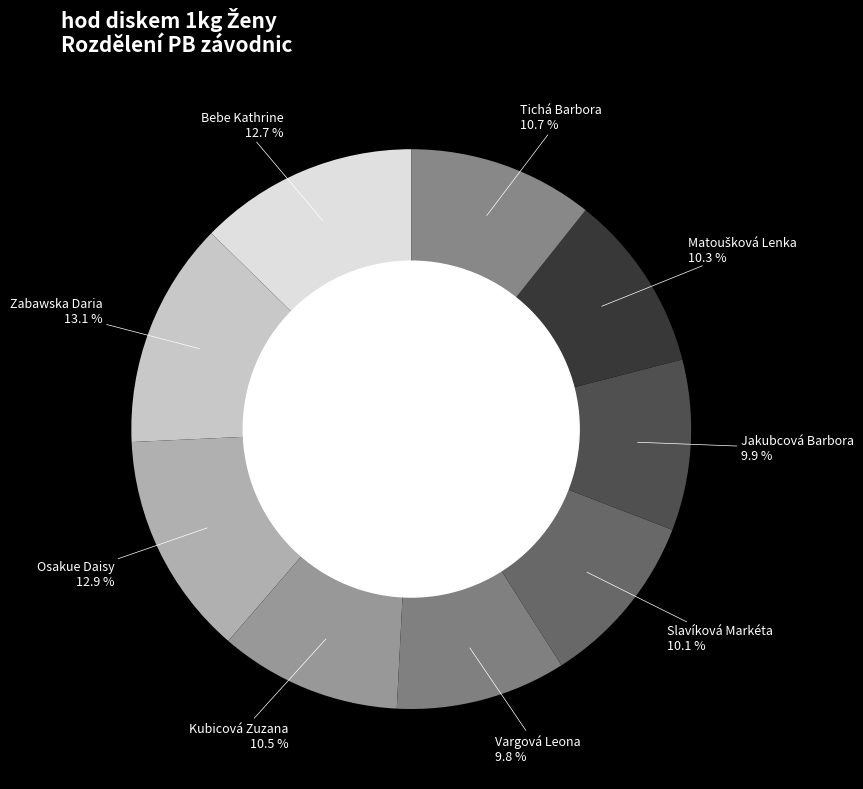

Do Slavíková Markéta and Jakubcová Barbora together represent more than half of the pie?

No